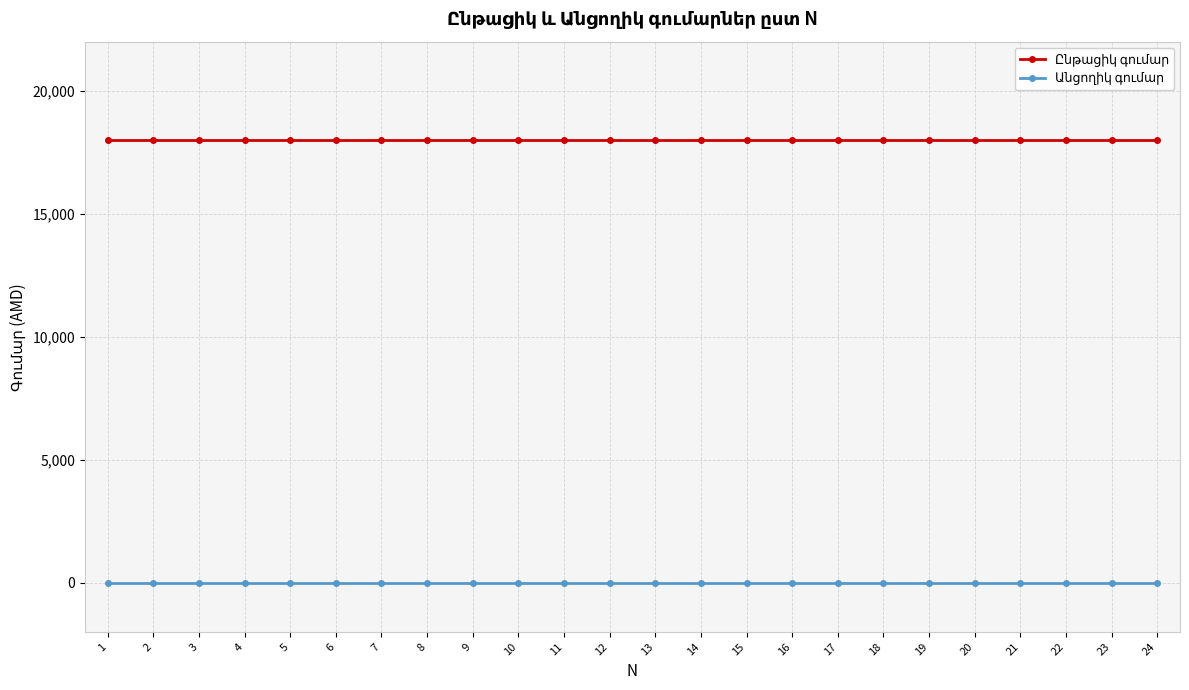

How many lines are shown in the chart?

2